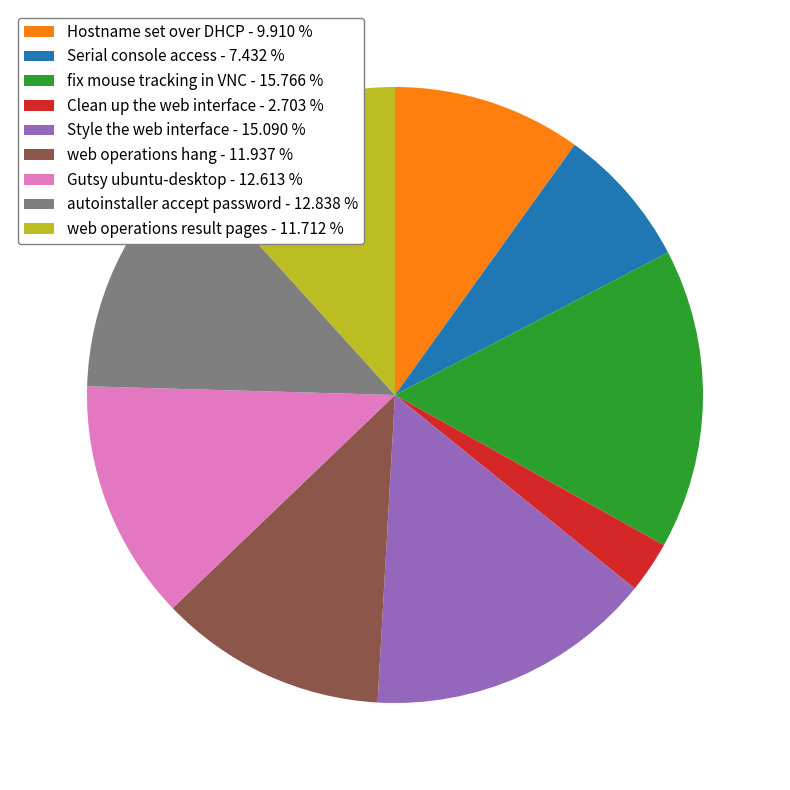

Is there any slice that represents more than half of the pie?

No